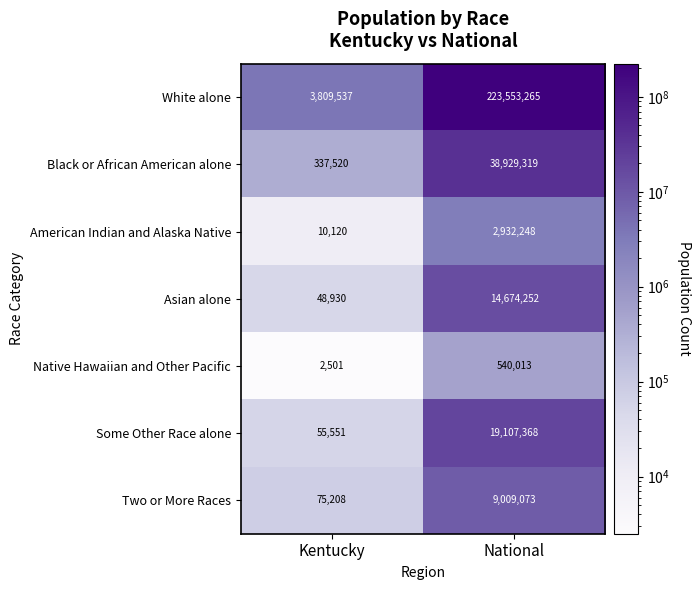

Rank the series by their maximum value, from highest to lowest.

White alone, Black or African American alone, Some Other Race alone, Asian alone, Two or More Races, American Indian and Alaska Native, Native Hawaiian and Other Pacific